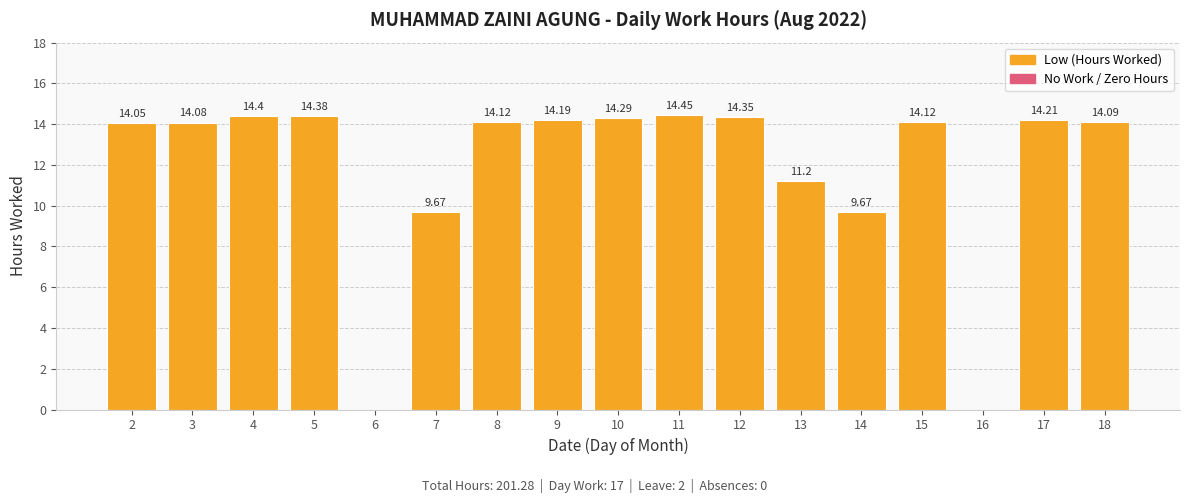

What is the approximate value at 3?

14.1